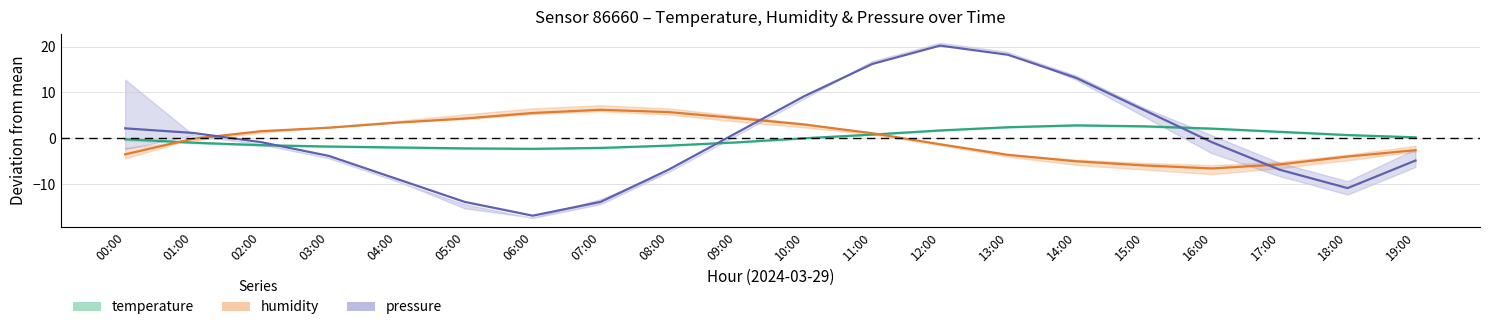

List the labels in order of temperature value, largest first.

14:00, 15:00, 13:00, 16:00, 12:00, 17:00, 11:00, 18:00, 19:00, 10:00, 00:00, 09:00, 01:00, 02:00, 08:00, 03:00, 04:00, 07:00, 05:00, 06:00